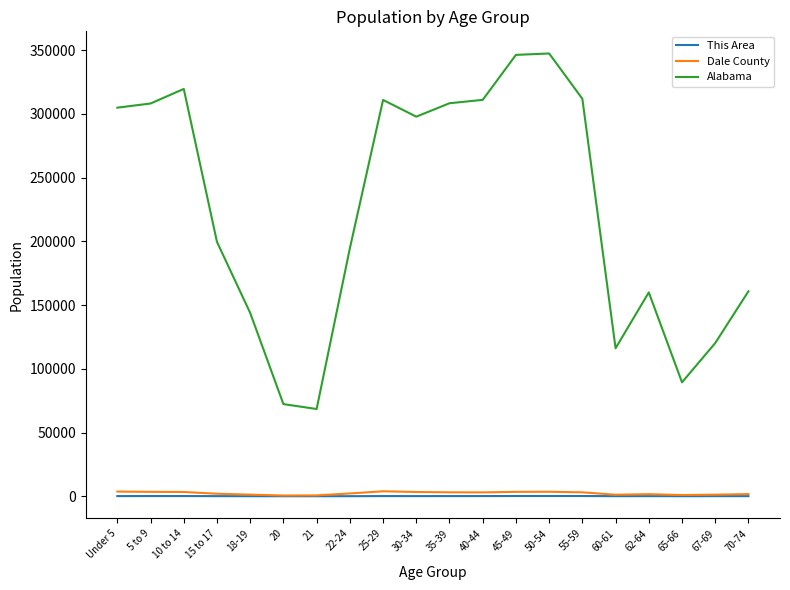

The Dale County series shows 1701 at 70-74. True or false?

True